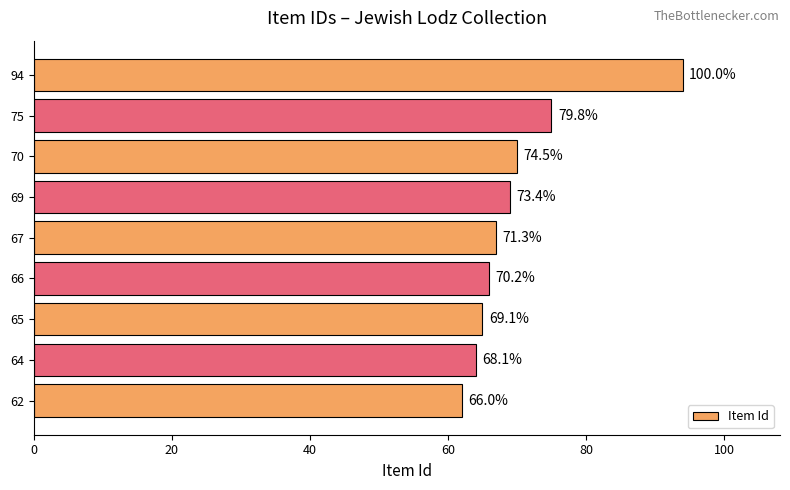

Are the bars horizontal?

Yes